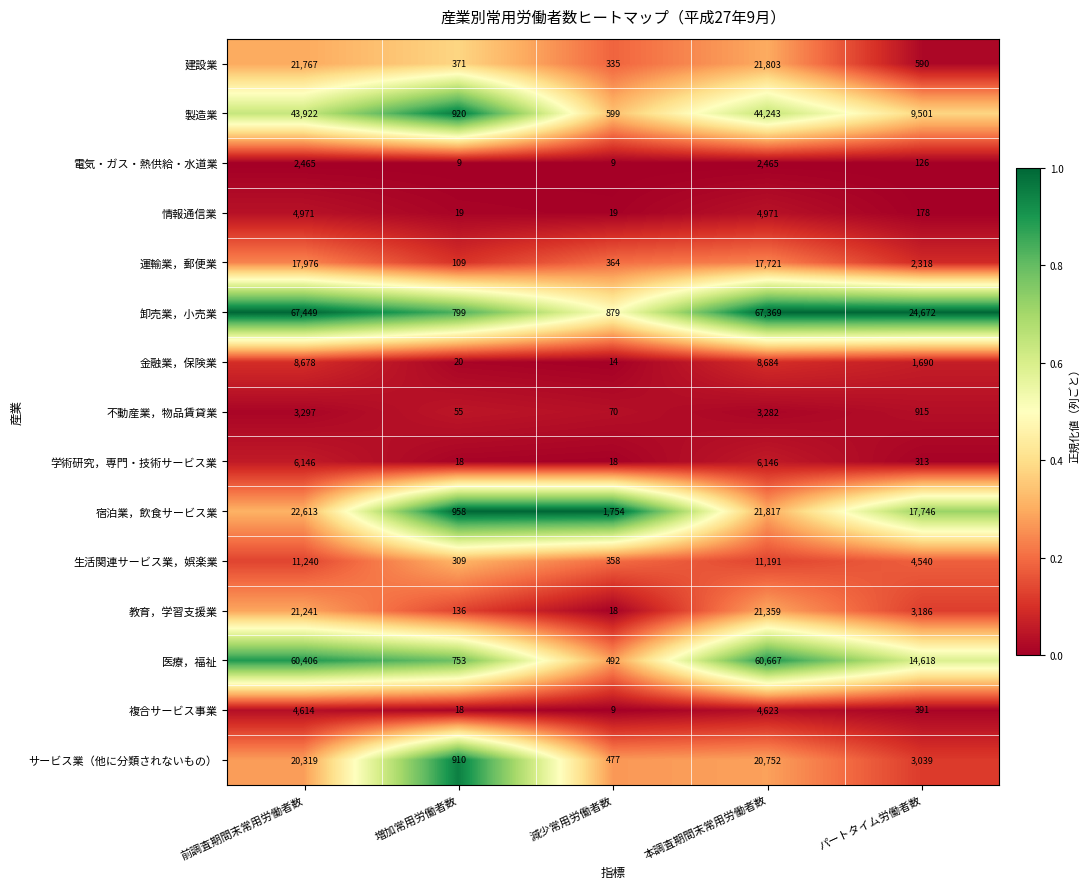

Which category has the highest value across all series?

前調査期間末常用労働者数